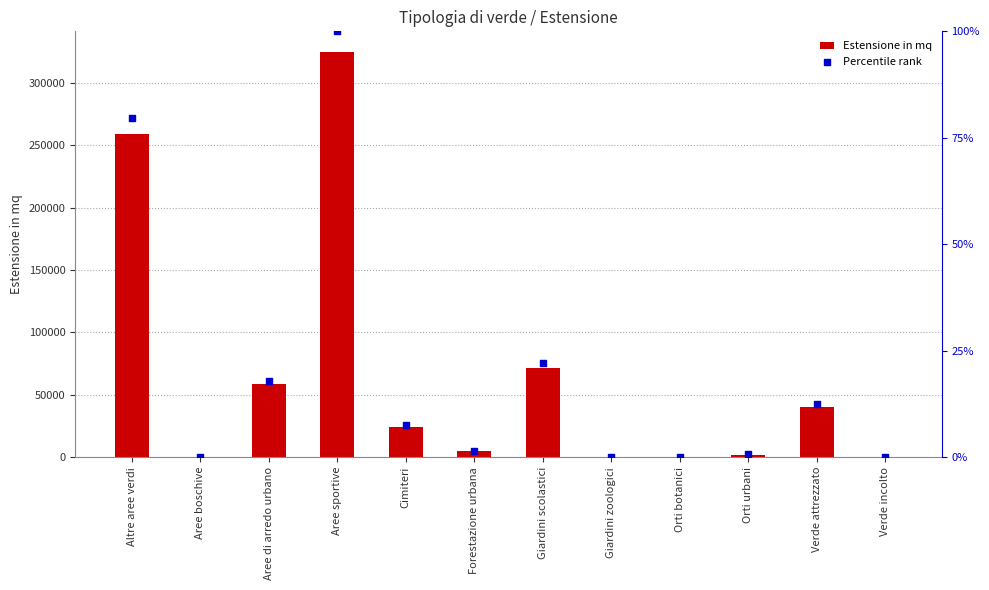

Which series reaches the minimum Y coordinate?

Estensione in mq